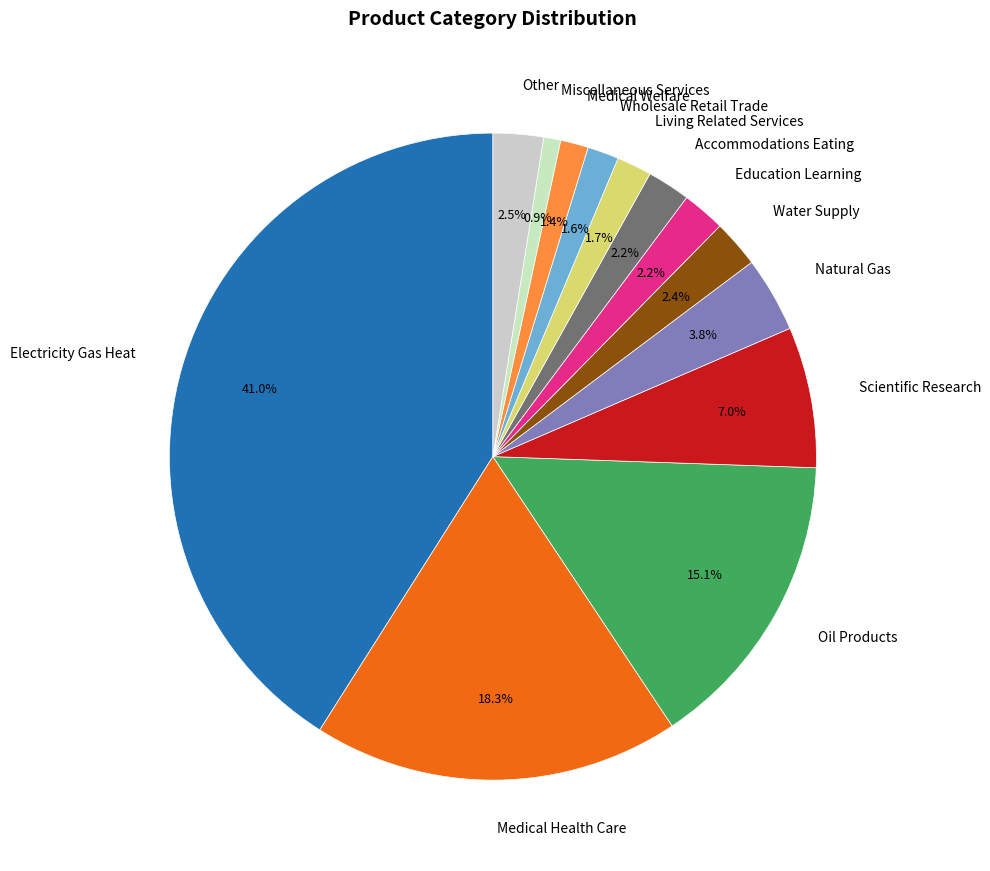

To the nearest percent, what is the average slice percentage?

8%